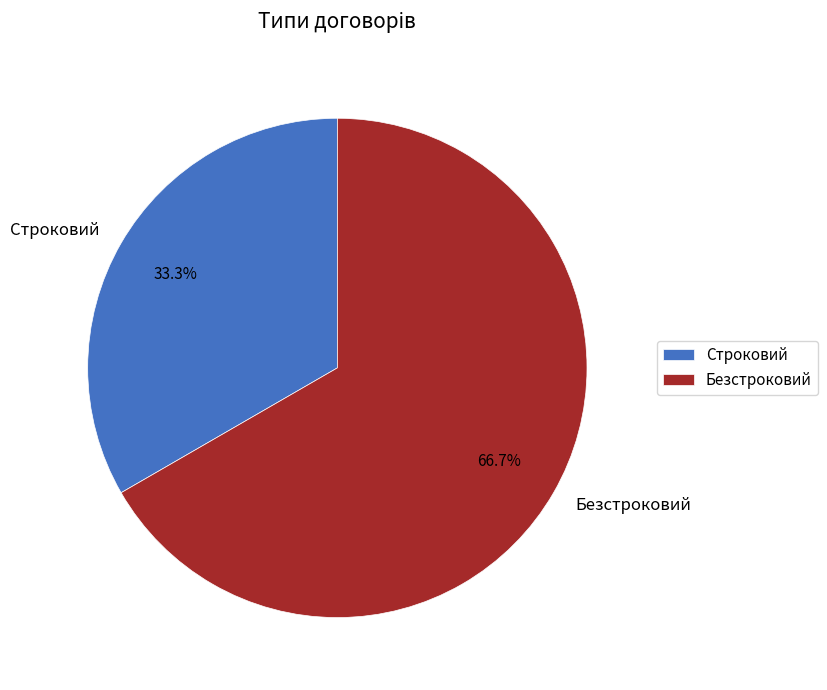

True or false: Строковий accounts for 27% of the total.

False